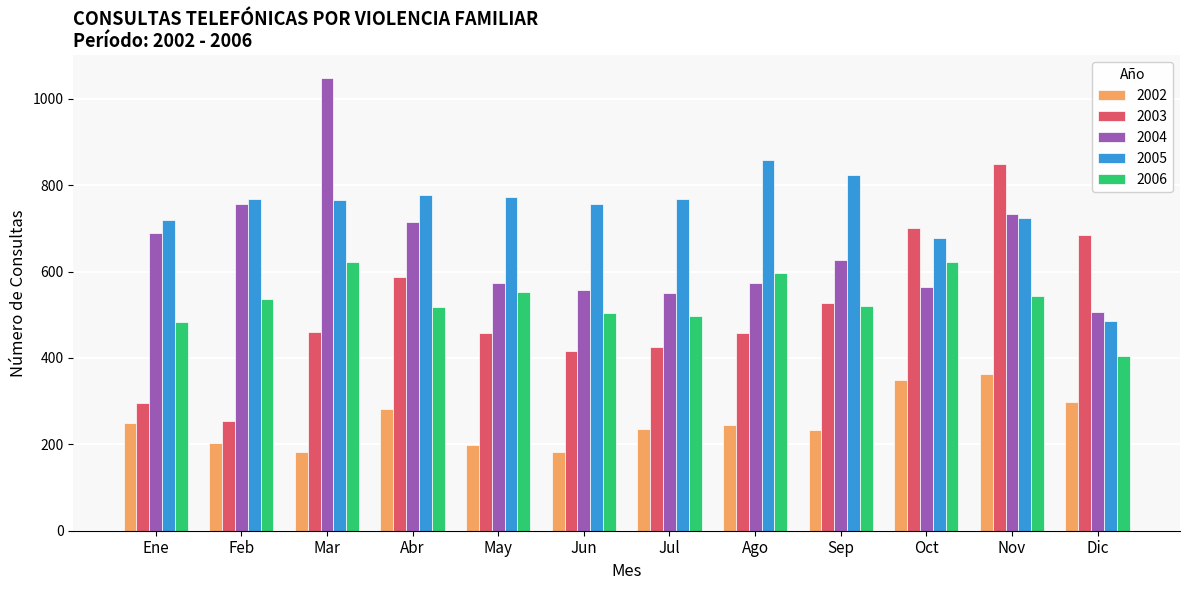

What is the label of the 8th bar from the left?

Ago